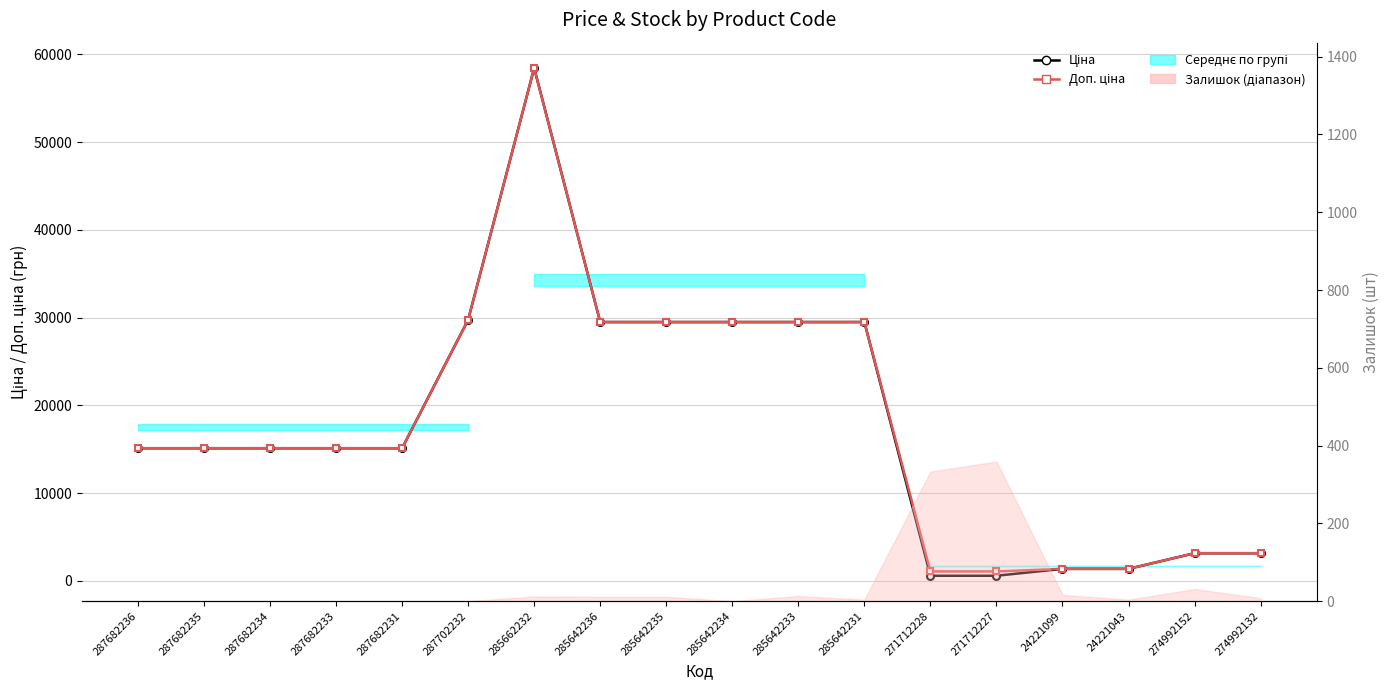

Which series ends up on top after the final intersection of Доп. ціна and Ціна?

Доп. ціна